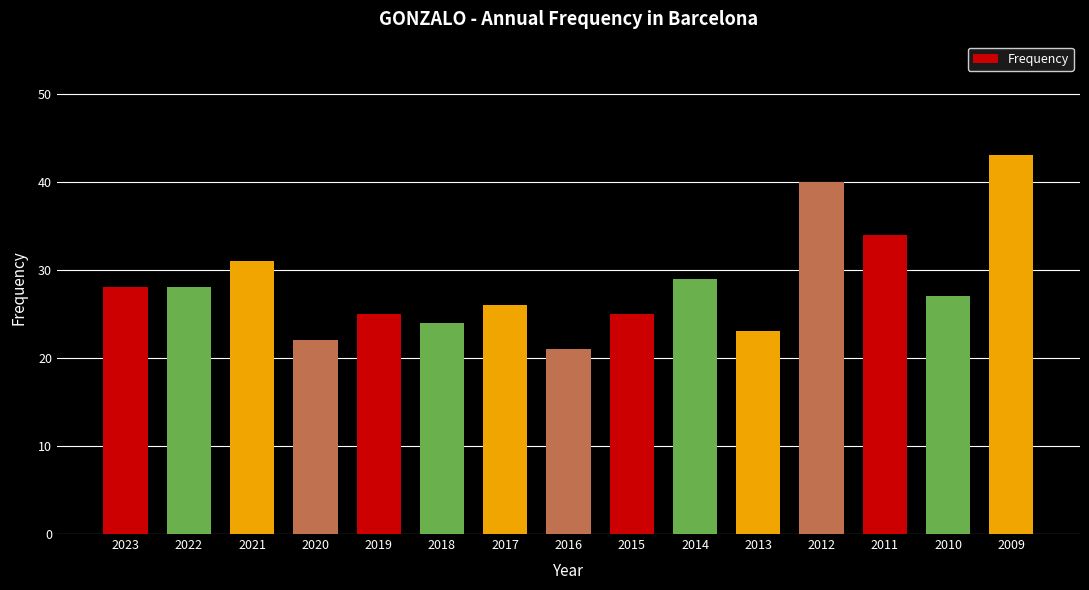

How many bars are there in total?

15